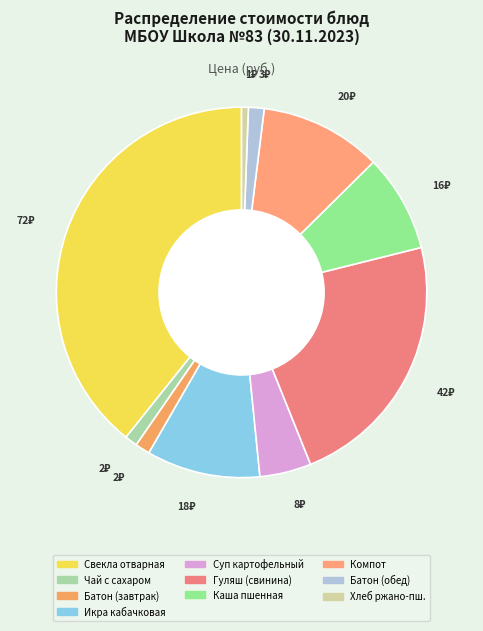

How many slices are in this pie chart?

10